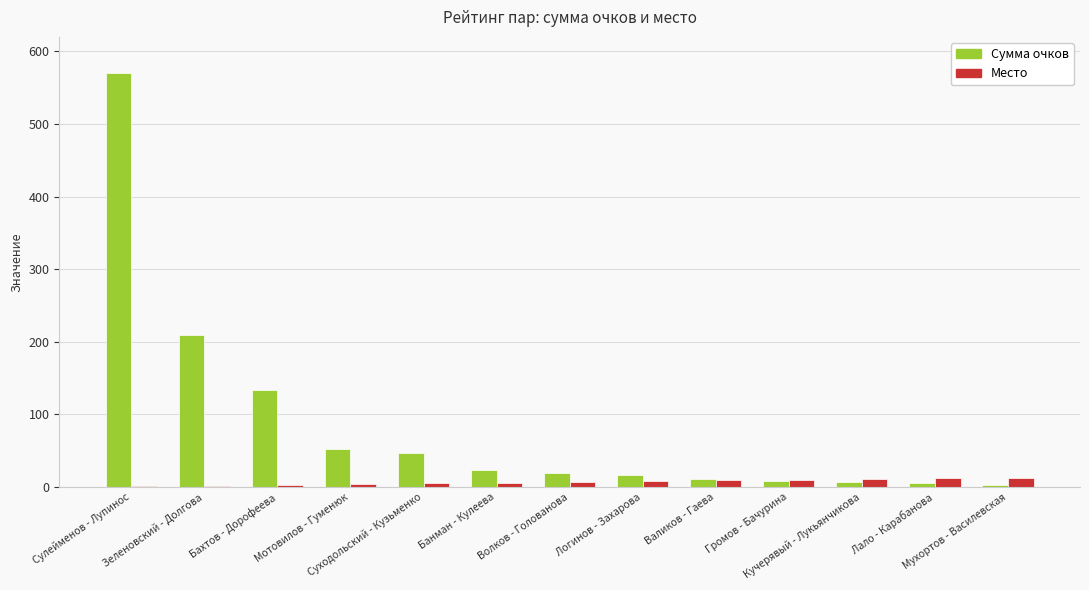

What is the maximum value shown in the chart?

570.4